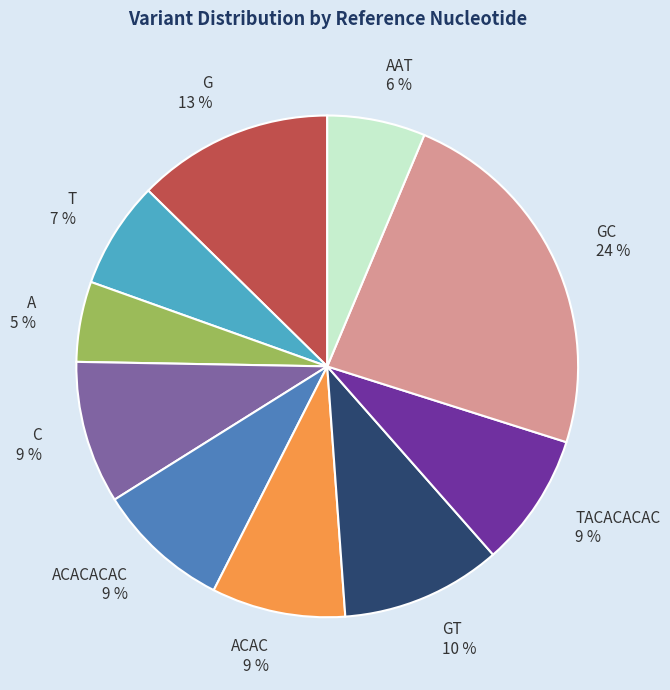

Is it true that GC is 24% of the pie?

True